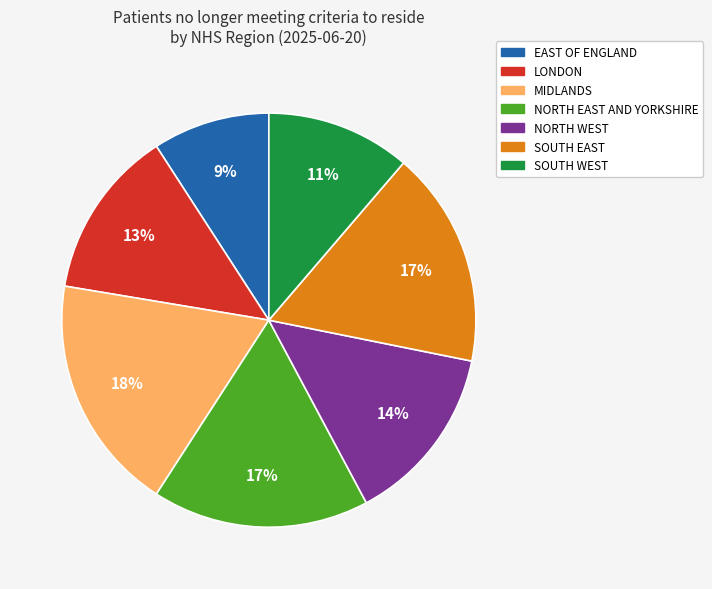

Is there any slice that represents more than half of the pie?

No